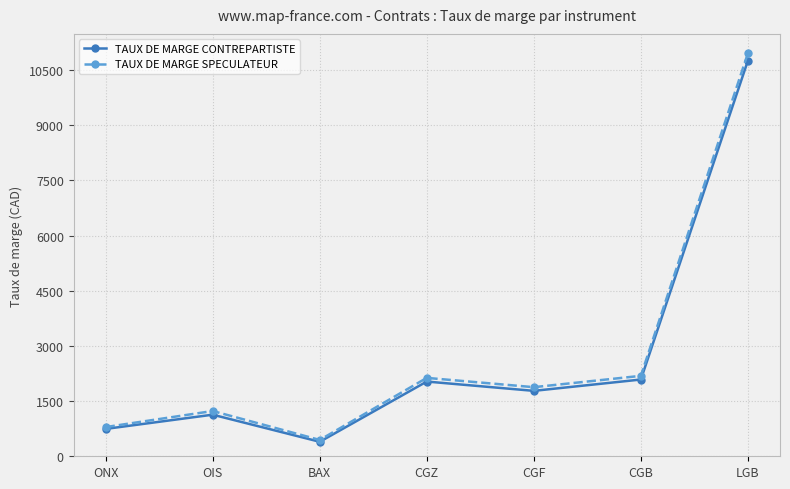

Rank the series by their maximum value, from highest to lowest.

TAUX DE MARGE SPECULATEUR, TAUX DE MARGE CONTREPARTISTE